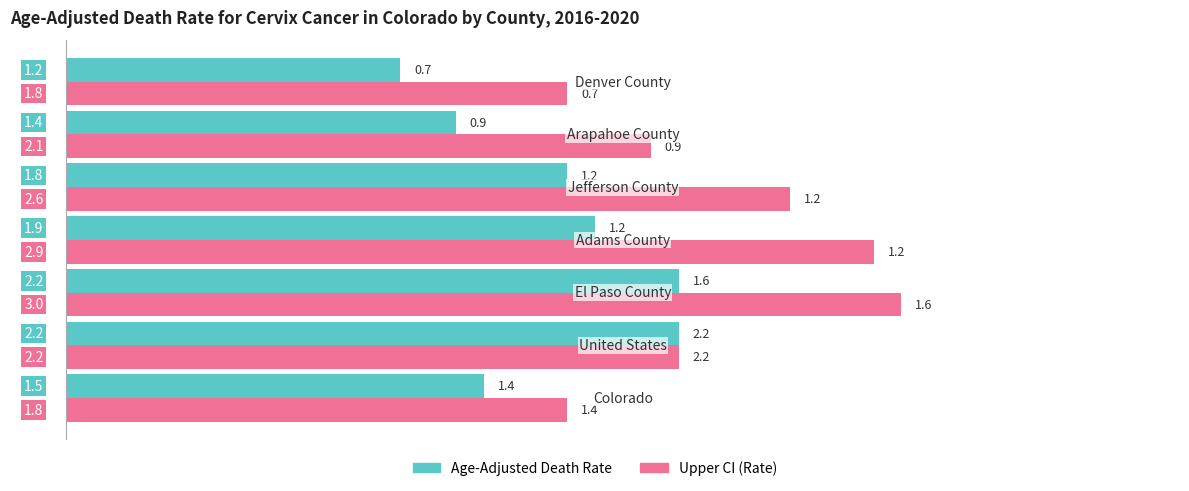

What is the greatest value displayed?

3.0